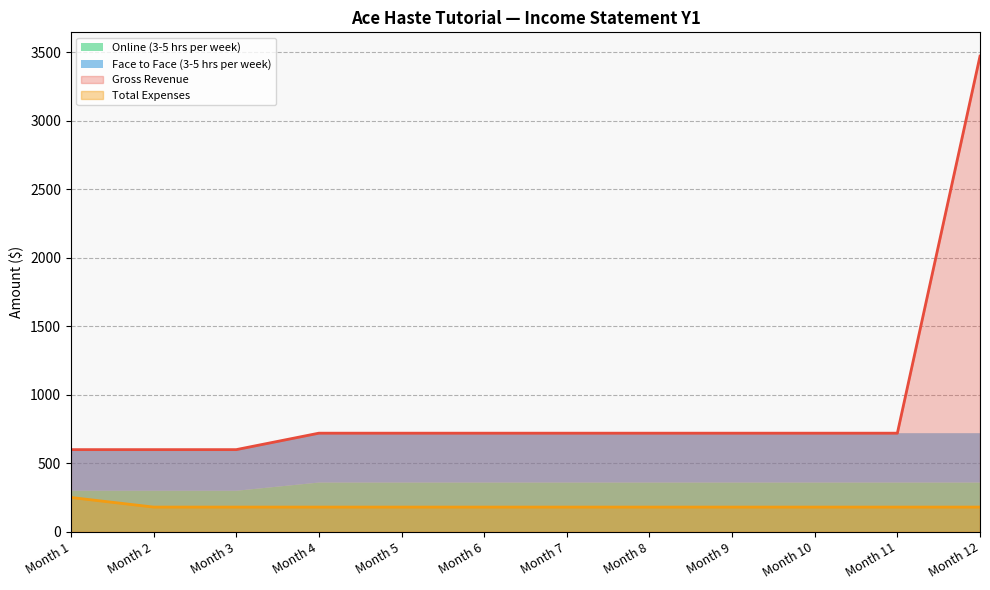

How many values in the Gross Revenue series exceed 720?

1